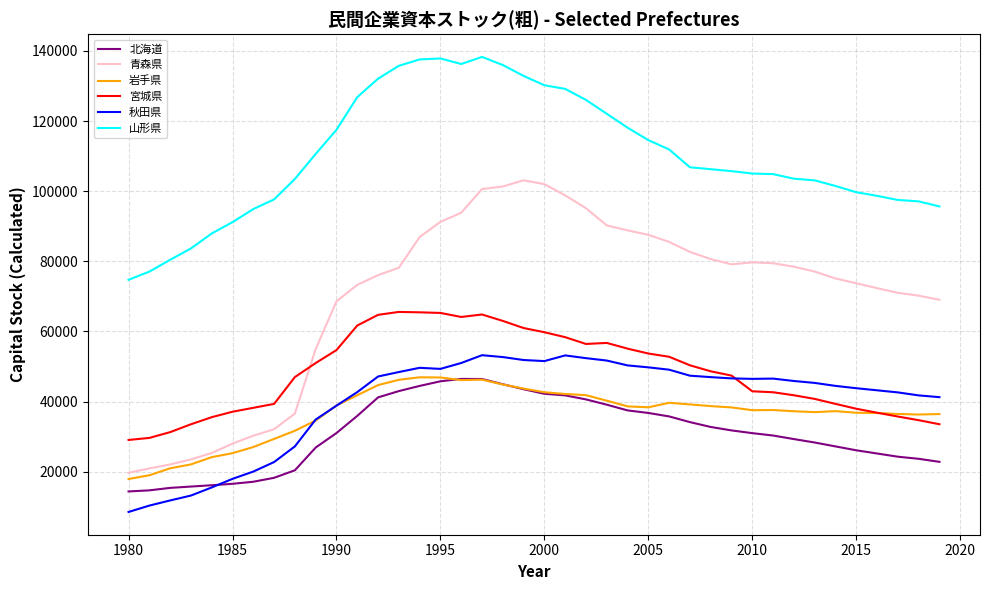

What is the highest value of the 宮城県 series?

65561